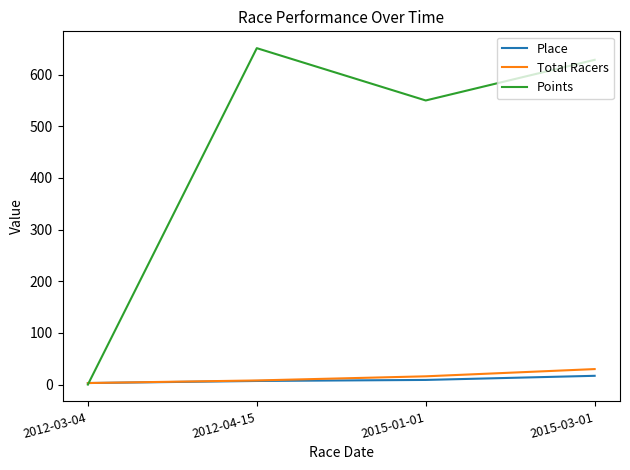

How many categories are shown in the chart?

4